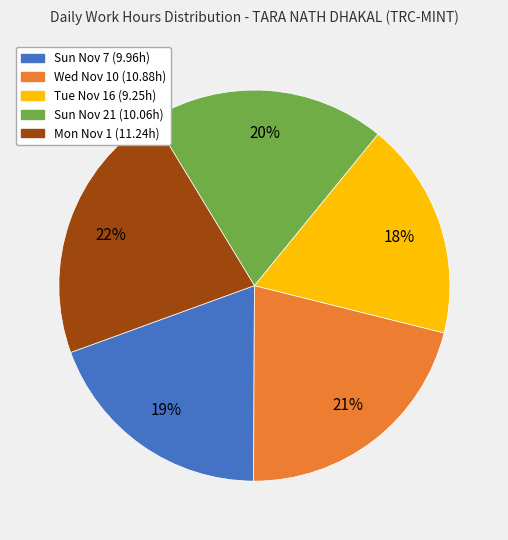

Is it true that Wed Nov 10 is 21% of the pie?

True